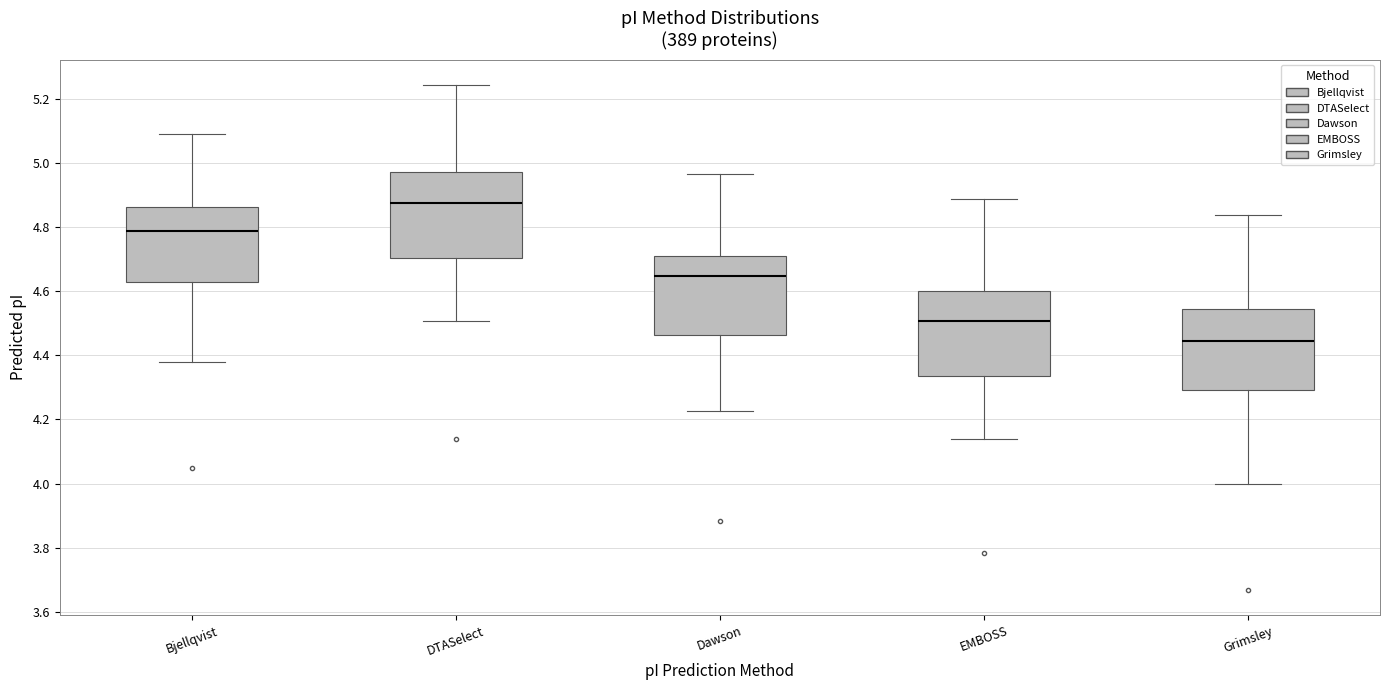

Reading left to right, read every box against the y-axis: the position of its median line, the range the box covers, and the ends of its whiskers. The values are not printed on the chart, so give them approximately, as read against the axis.

Bjellqvist: median 4.78, box 4.62 to 4.86, whiskers 4.38 to 5.10
DTASelect: median 4.88, box 4.70 to 4.98, whiskers 4.50 to 5.24
Dawson: median 4.64, box 4.46 to 4.72, whiskers 4.22 to 4.96
EMBOSS: median 4.50, box 4.34 to 4.60, whiskers 4.14 to 4.88
Grimsley: median 4.44, box 4.30 to 4.54, whiskers 4.00 to 4.84